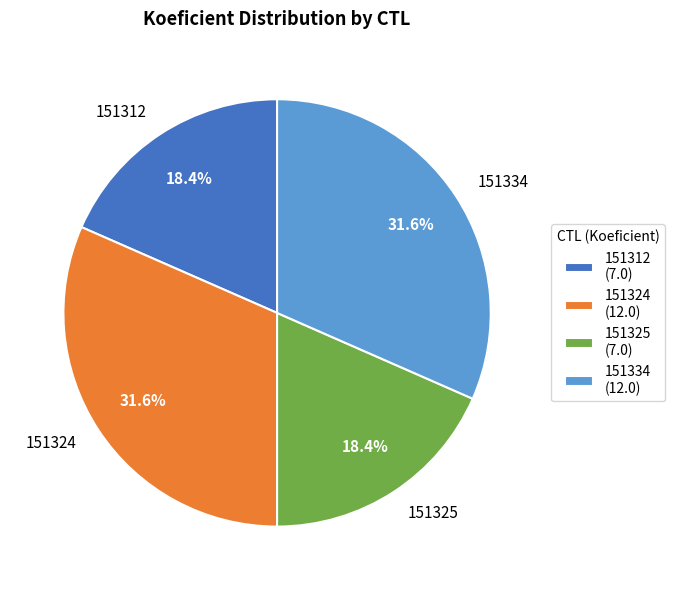

How many segments does this pie chart have?

4